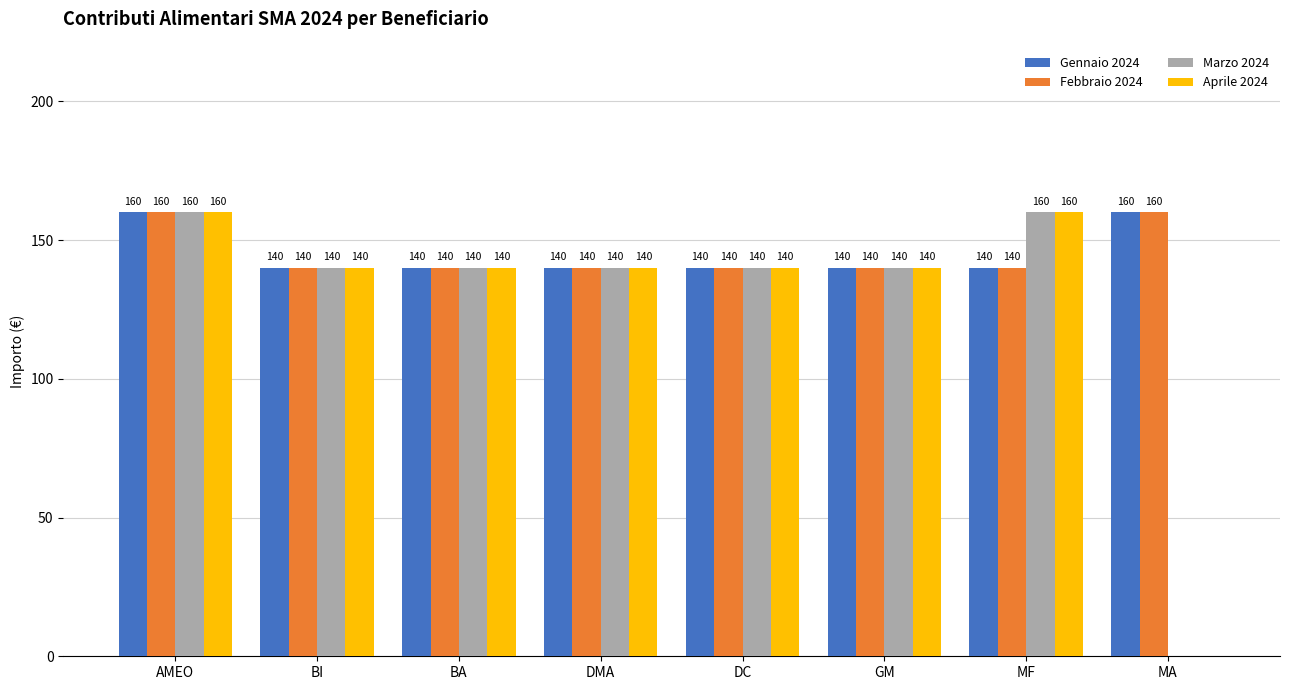

Reading left to right, transcribe all the data shown in this chart.

Gennaio 2024: 160	140	140	140	140	140	140	160
Febbraio 2024: 160	140	140	140	140	140	140	160
Marzo 2024: 160	140	140	140	140	140	160	0
Aprile 2024: 160	140	140	140	140	140	160	0